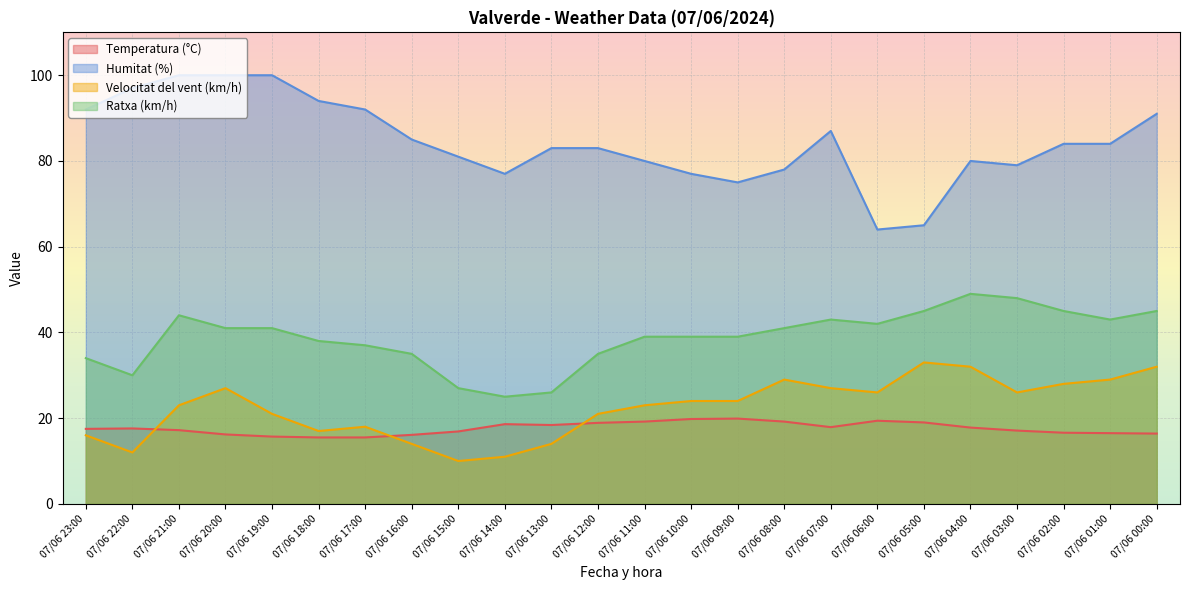

Rank the categories by Velocitat del vent (km/h) value from lowest to highest.

07/06 15:00, 07/06 14:00, 07/06 22:00, 07/06 13:00, 07/06 16:00, 07/06 23:00, 07/06 18:00, 07/06 17:00, 07/06 12:00, 07/06 19:00, 07/06 11:00, 07/06 21:00, 07/06 09:00, 07/06 10:00, 07/06 03:00, 07/06 06:00, 07/06 07:00, 07/06 20:00, 07/06 02:00, 07/06 01:00, 07/06 08:00, 07/06 00:00, 07/06 04:00, 07/06 05:00